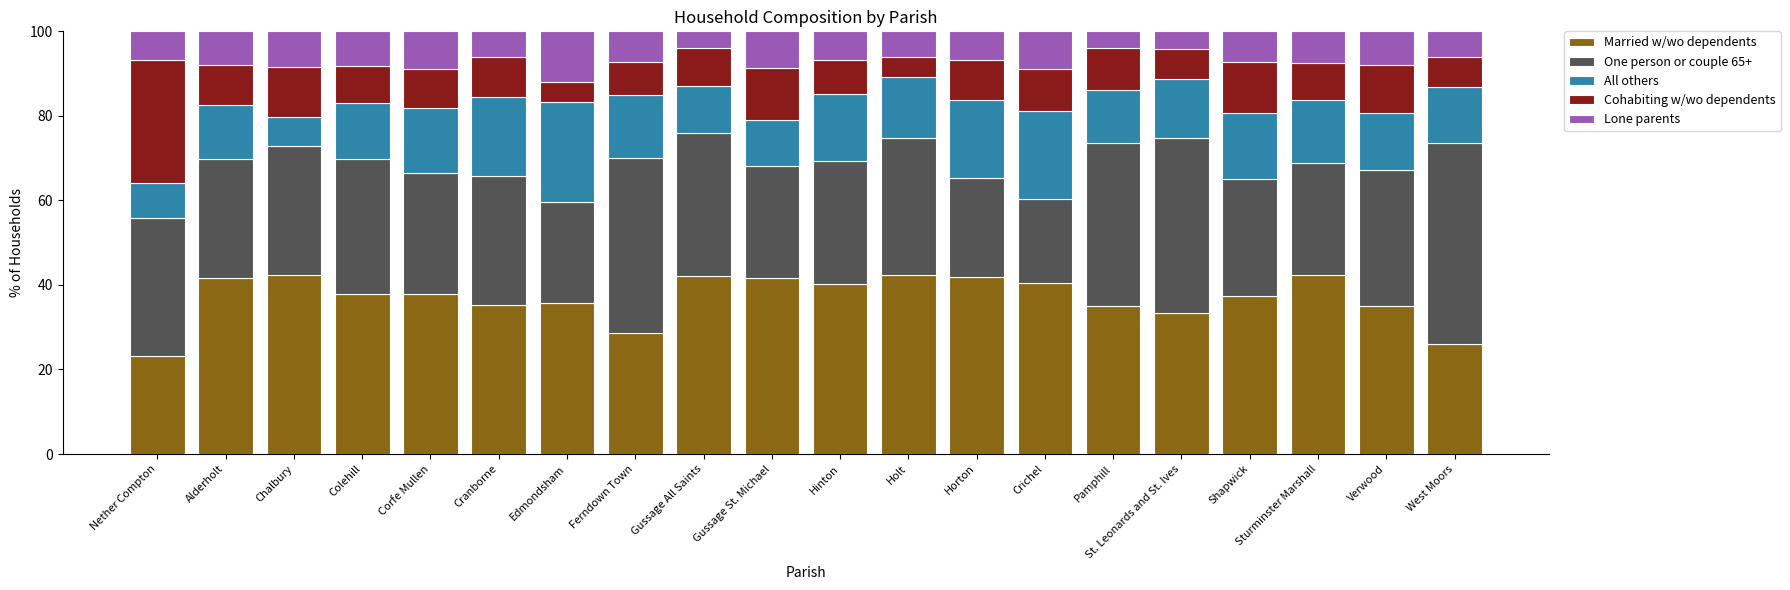

What is the difference between the maximum and minimum values in the Married w/wo dependents series?

19.3